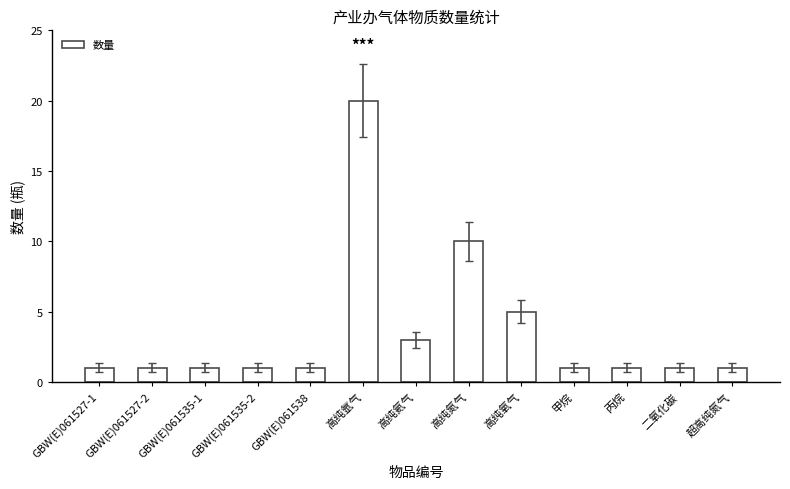

Is it true that the value at 丙烷 is 1?

True